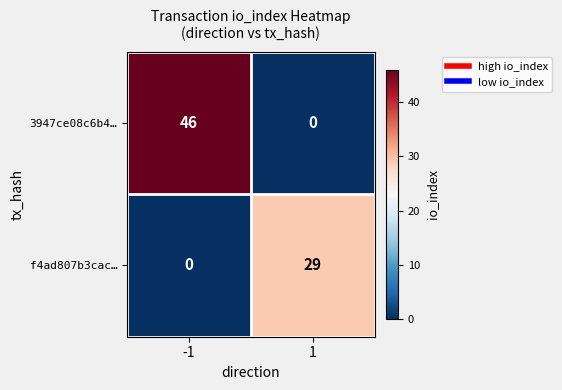

What is the difference between the f4ad807b3cac… values at -1 and 1?

29